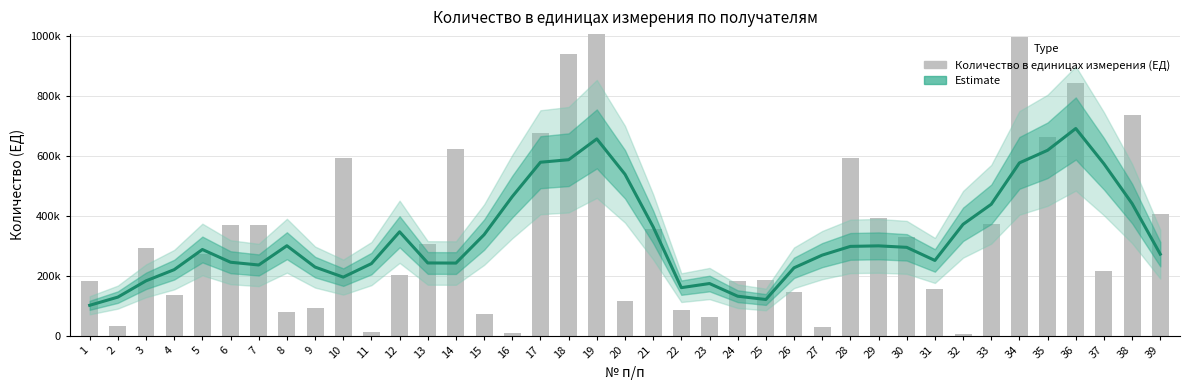

Rank the series at 14 from highest to lowest value.

Количество в единицах измерения (ЕД), Estimate